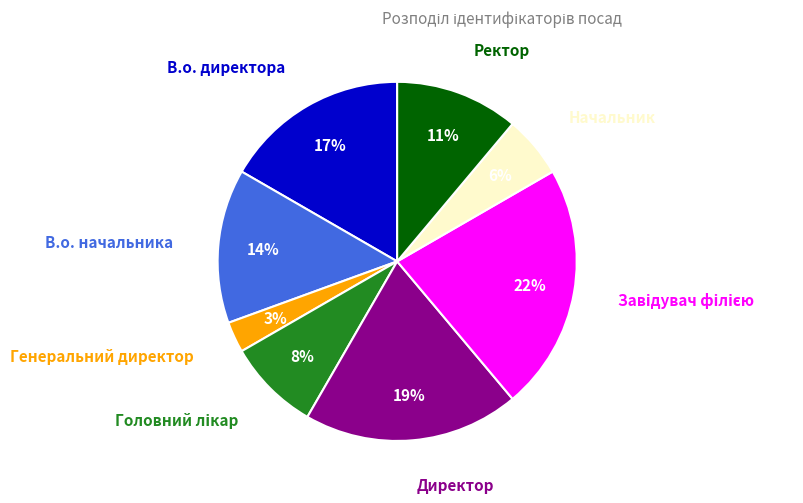

To the nearest percent, what is the difference between the largest and smallest slice percentages?

19%